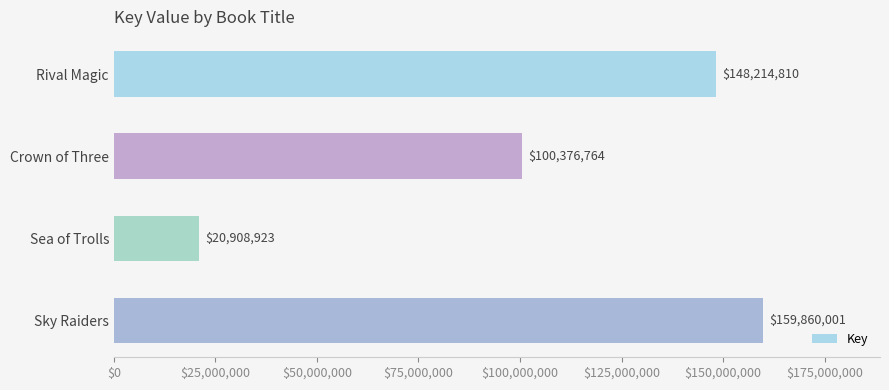

What is the difference between the maximum and second lowest values?

59483237